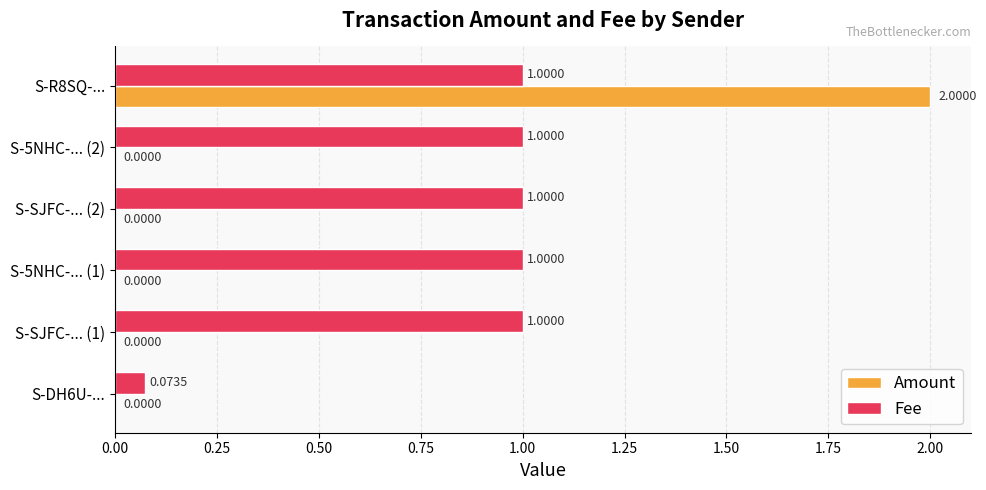

At which category is the sum across all series the highest?

S-R8SQ-...